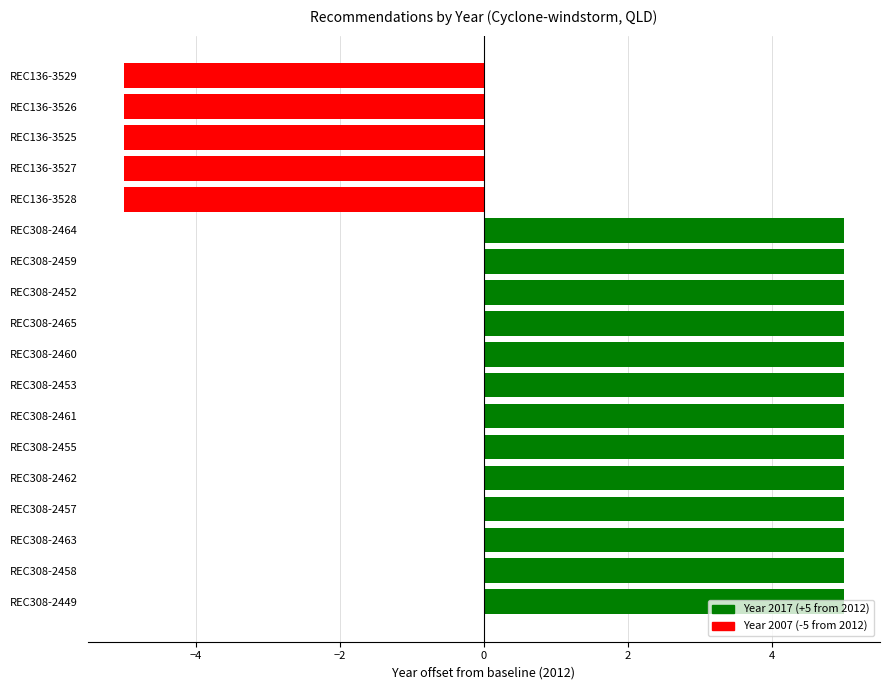

Count the number of categories in the chart.

18